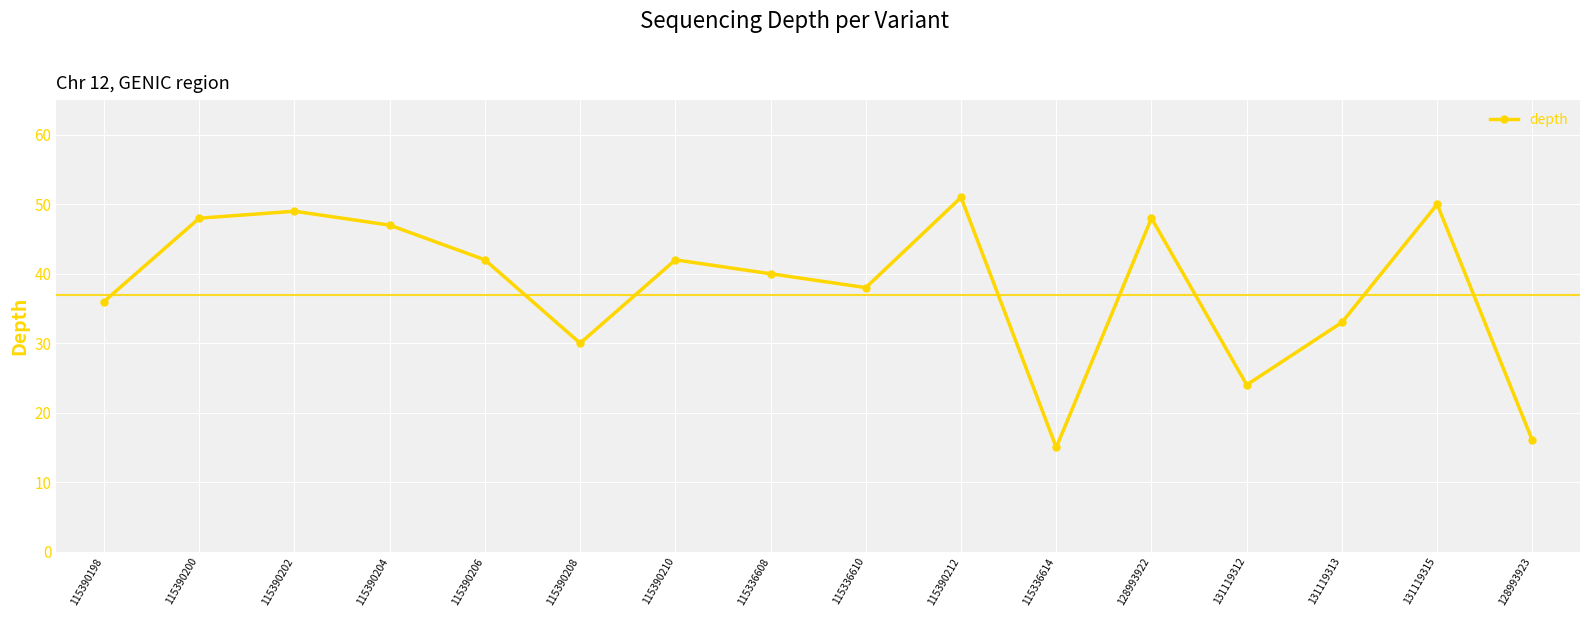

What is the value of the 12th point from the left?

48